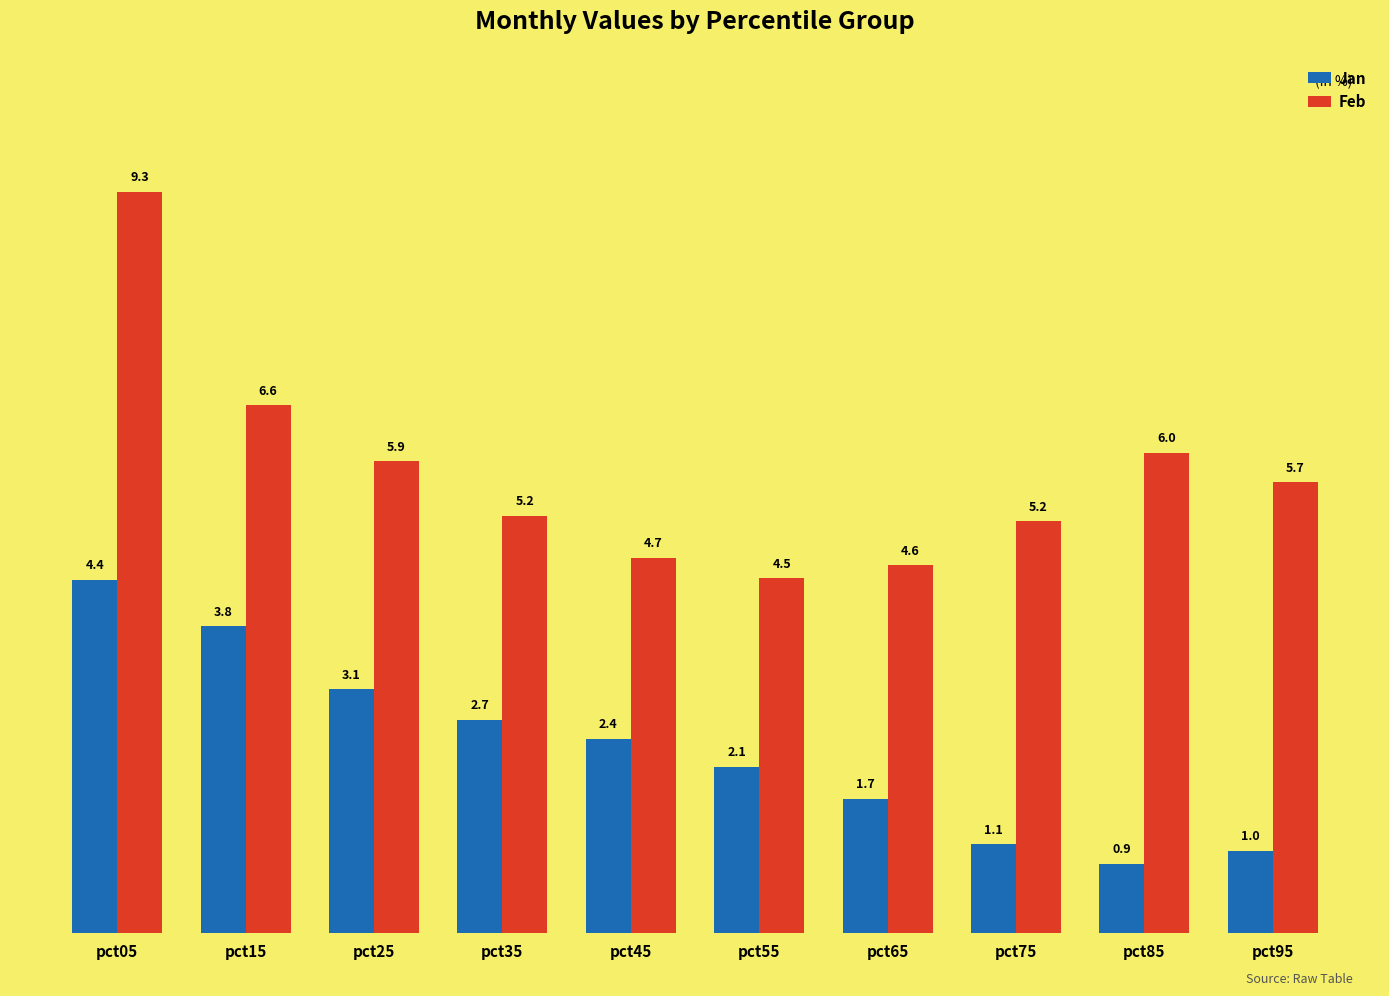

What is the difference between the maximum and minimum values in the Jan series?

3.6